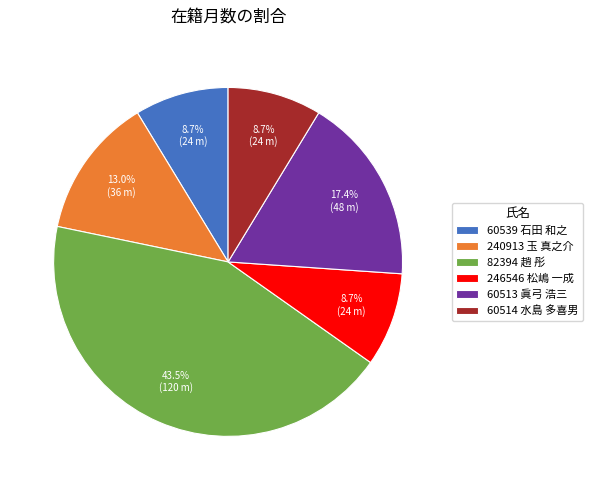

Is there a majority slice in this chart?

No